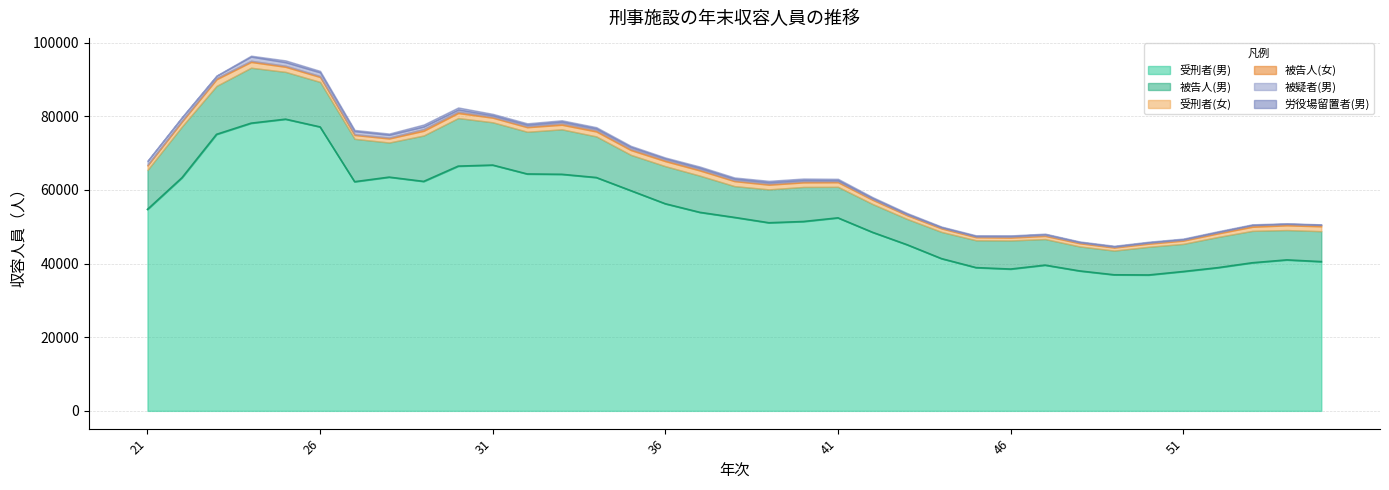

At which category does 受刑者(女) reach its first local peak?

23